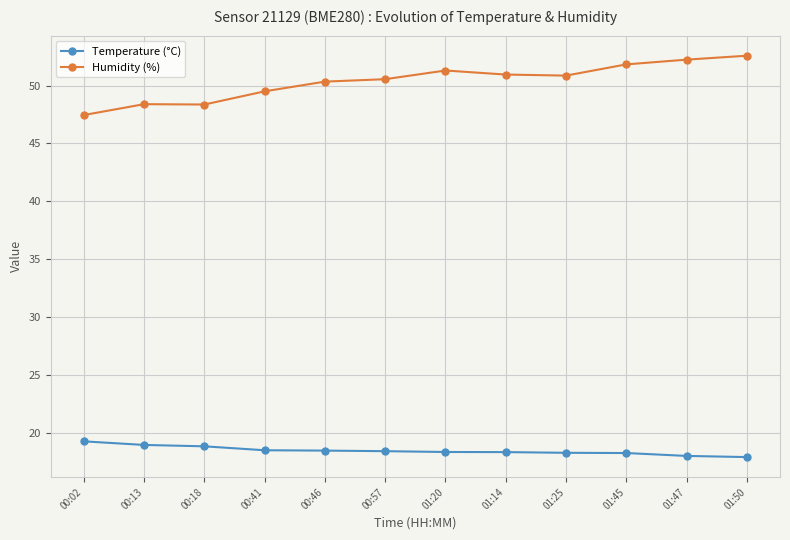

True or false: Humidity (%) has more than 0 points higher than both neighbors.

True